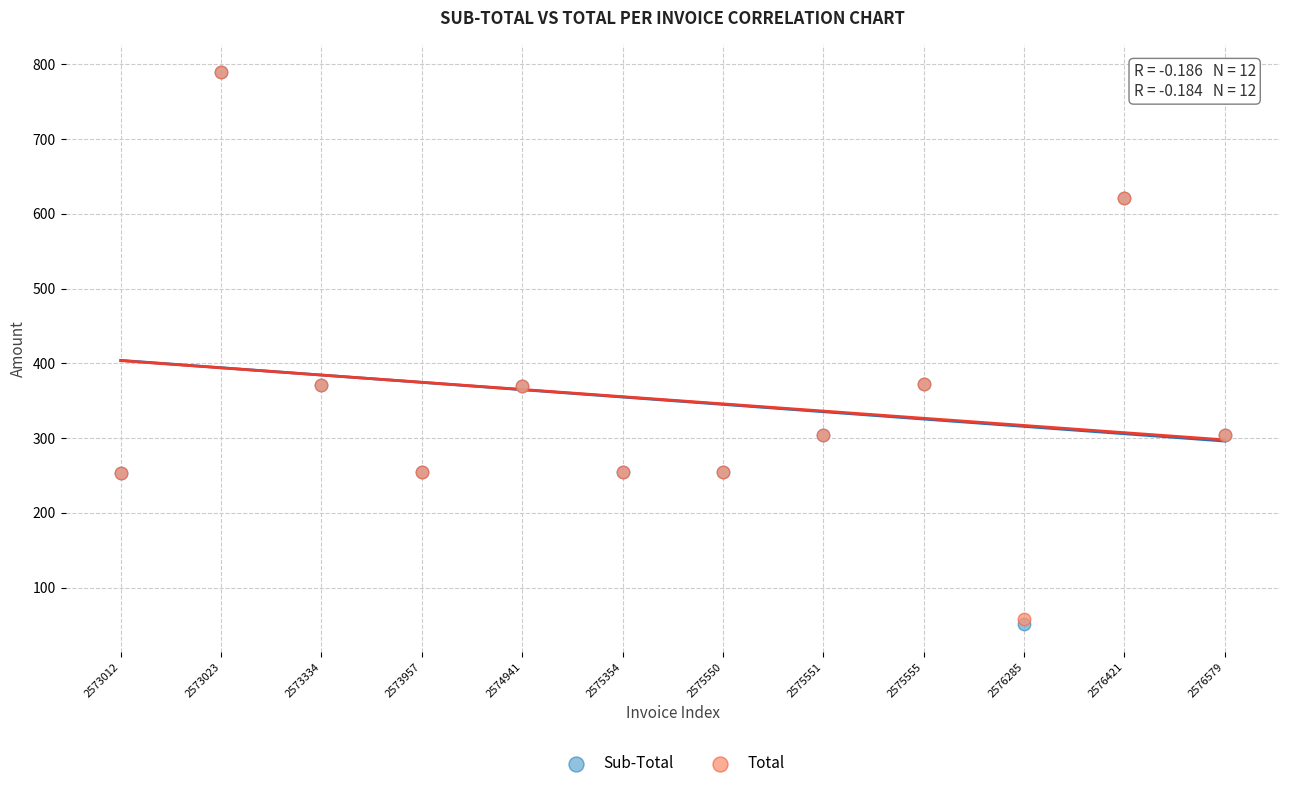

Which series reaches the minimum Y coordinate?

Sub-Total